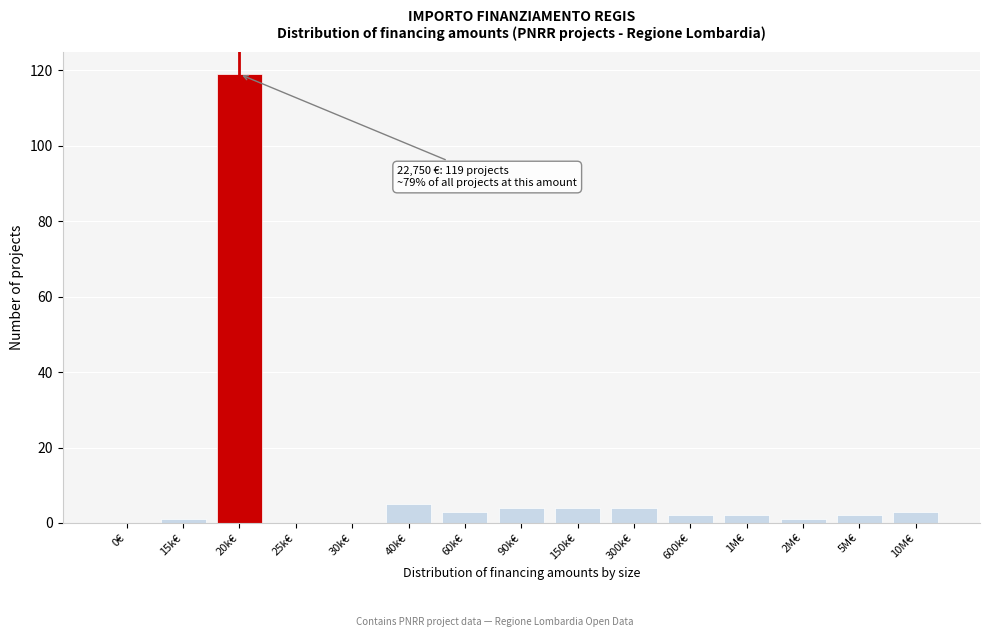

Reading left to right, transcribe all the data shown in this chart.

0€=0	15k€=1	20k€=119	25k€=0	30k€=0	40k€=5	60k€=3	90k€=4	150k€=4	300k€=4	600k€=2	1M€=2	2M€=1	5M€=2	10M€=3